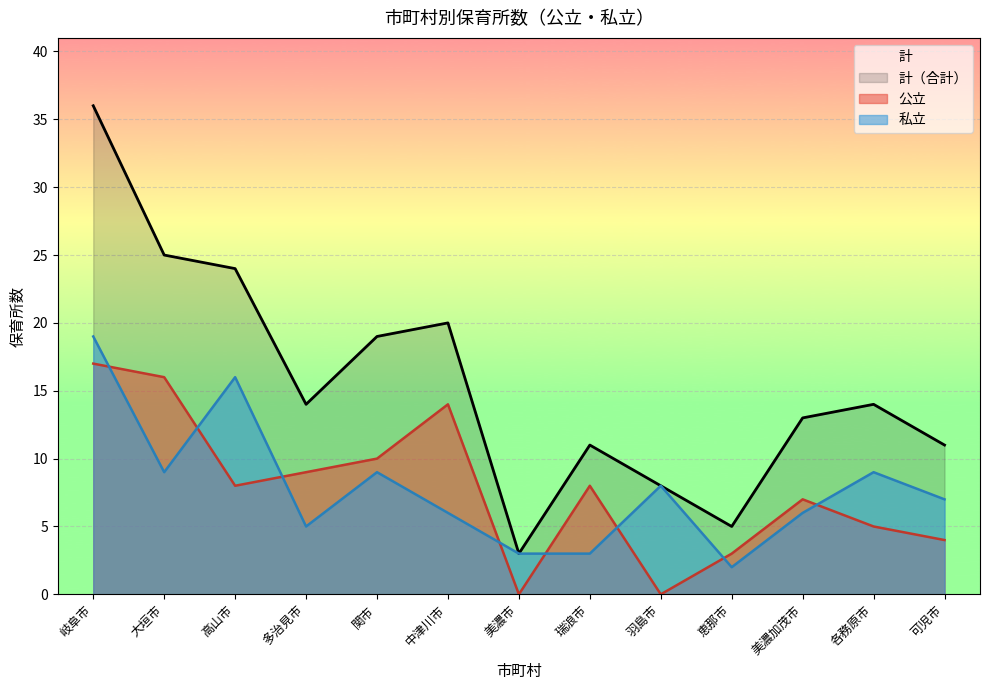

At which category is the sum across all series the highest?

岐阜市